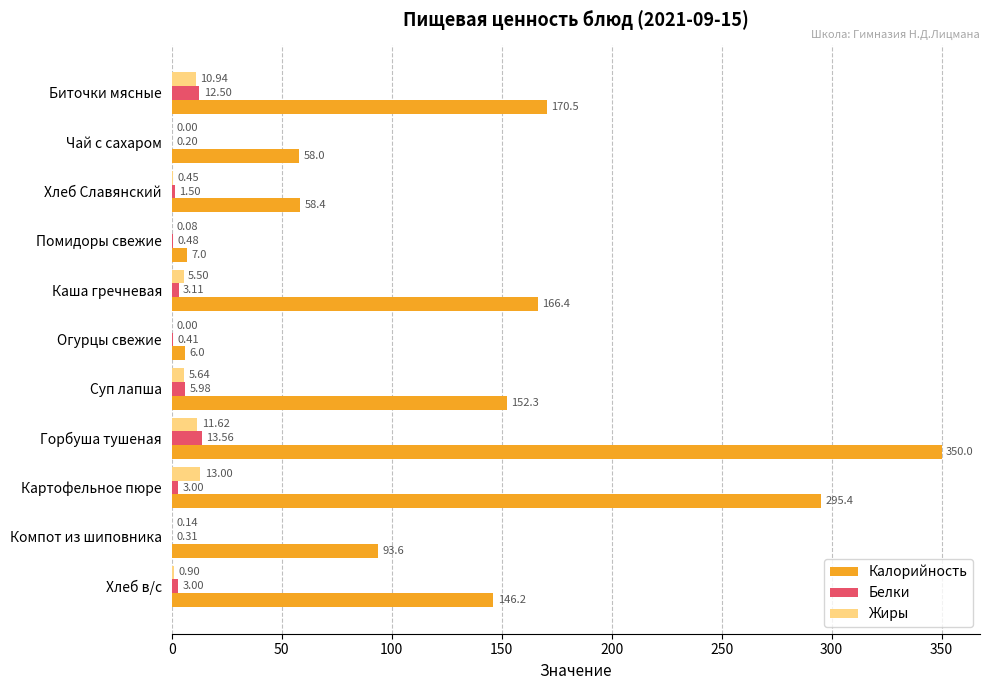

What is the average value of the Жиры series?

4.4